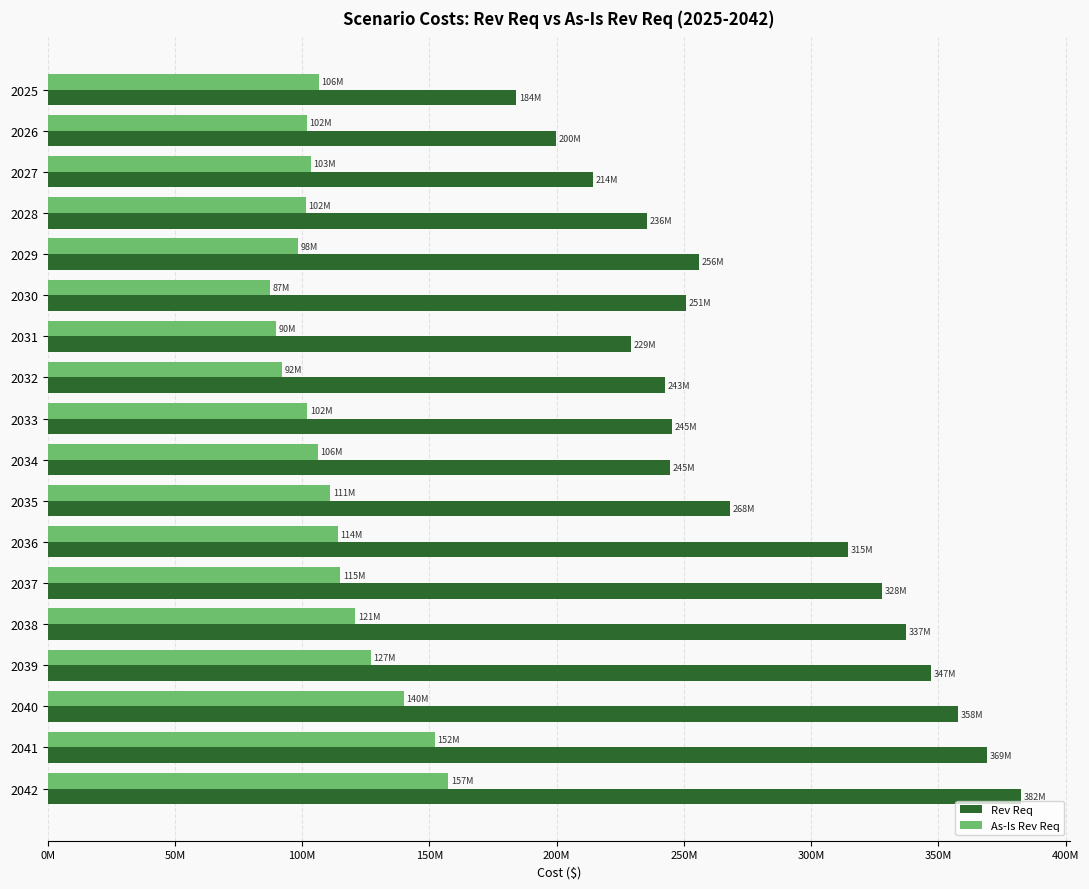

What are all the series names shown in the legend?

Rev Req, As-Is Rev Req